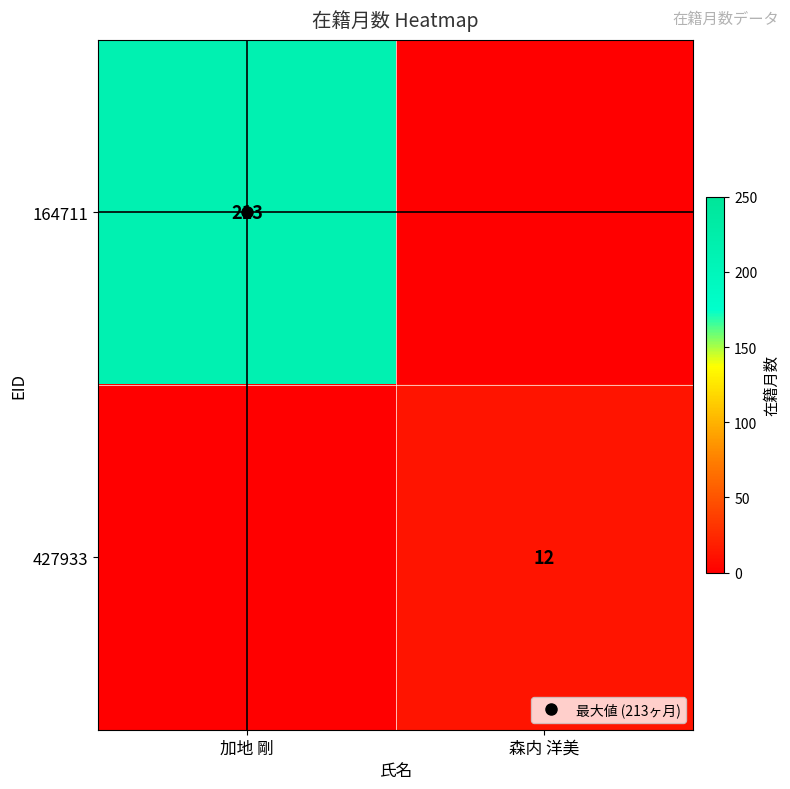

Count the number of data series in this chart.

2